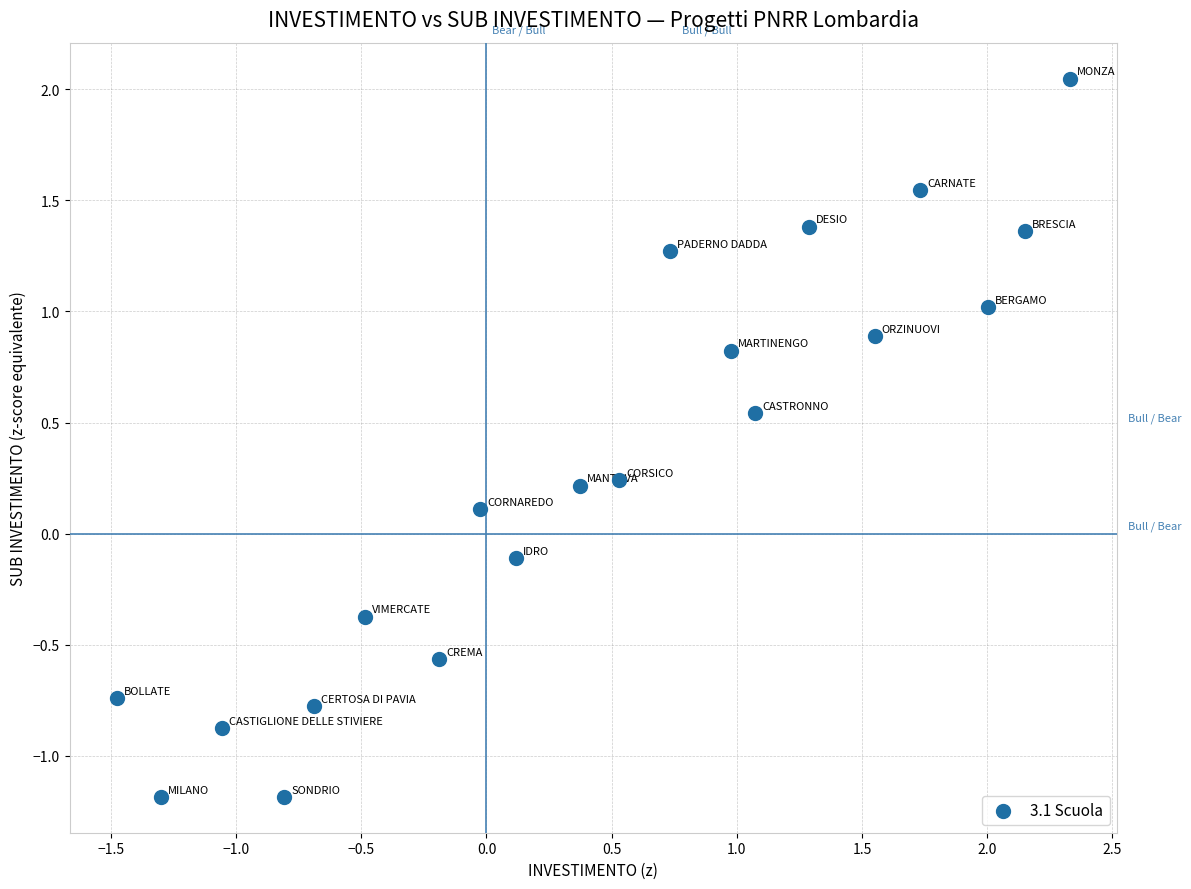

What is the range of Y values (max minus min)?

3.2